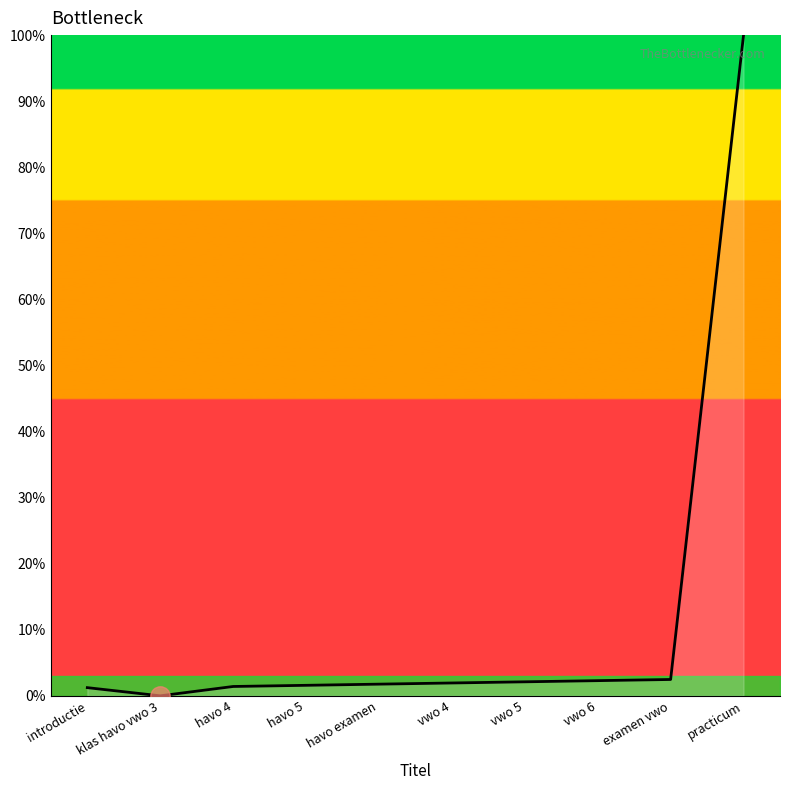

At which category does the chart reach its peak across all series?

practicum